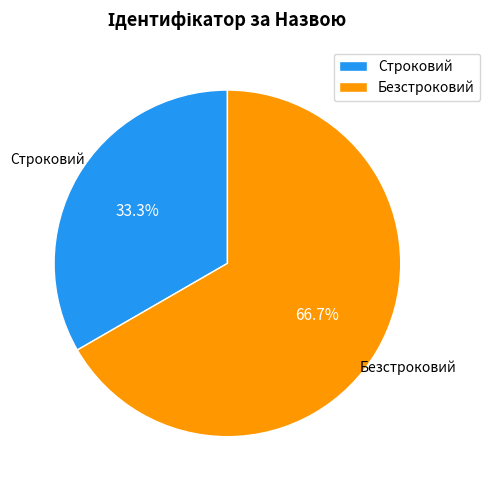

What is the majority slice?

Безстроковий